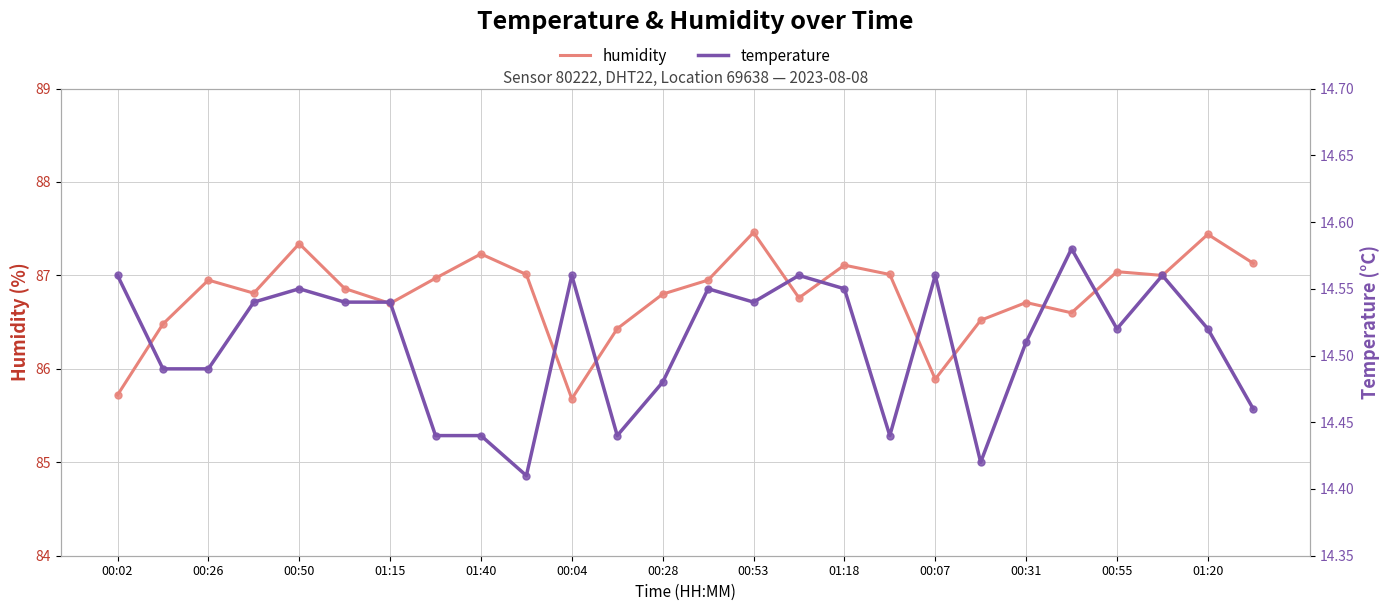

The value of humidity at 00:50 is 87.3. True or false?

True